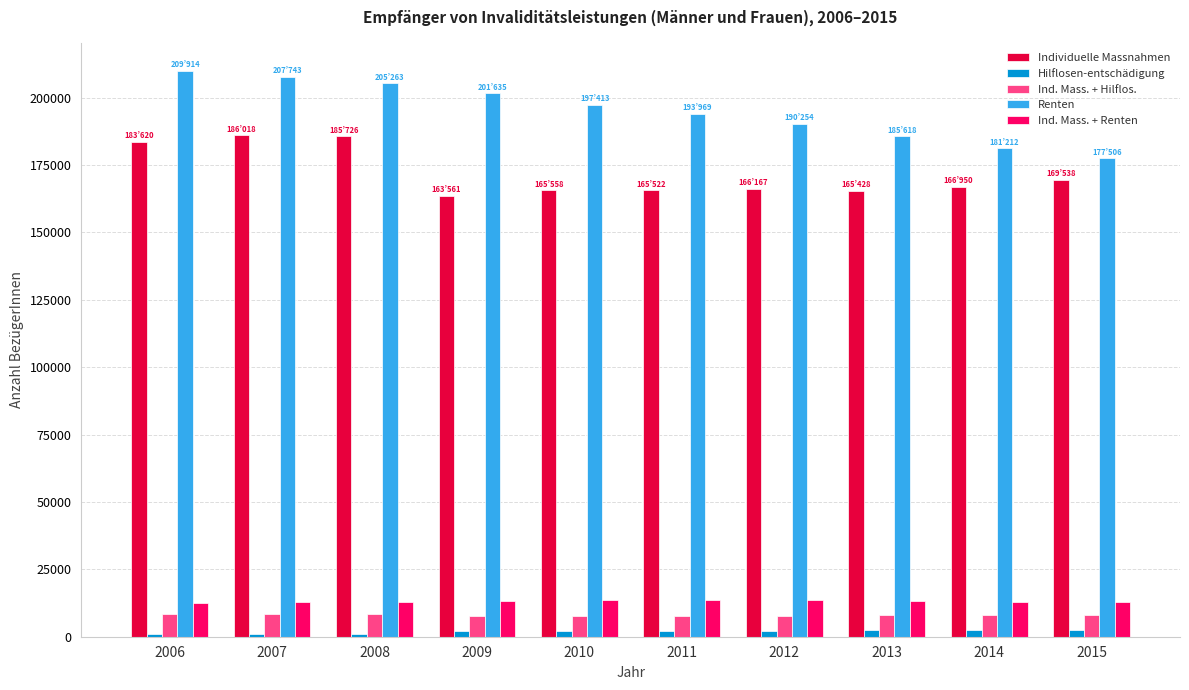

True or false: Individuelle Massnahmen has a value of 166167 at 2012.

True